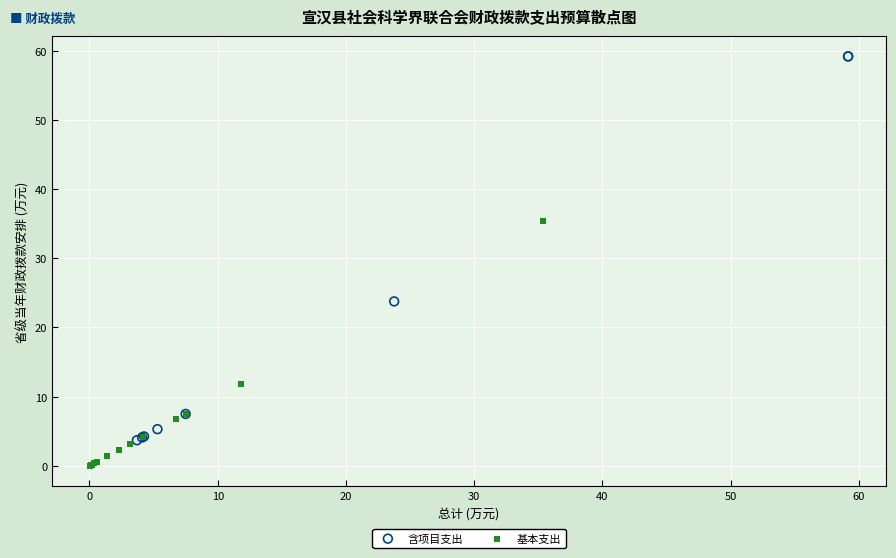

Which series contains the lowest Y value?

基本支出